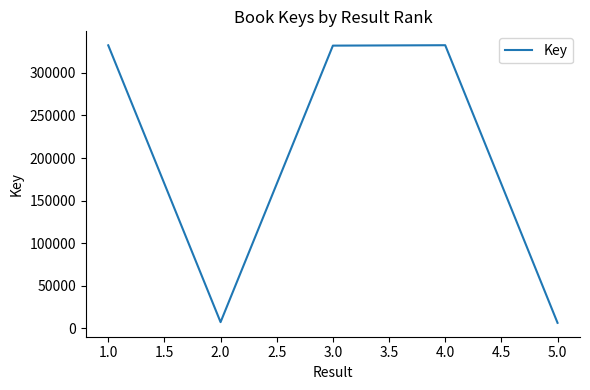

True or false: there are more than 2 points higher than both neighbors.

False